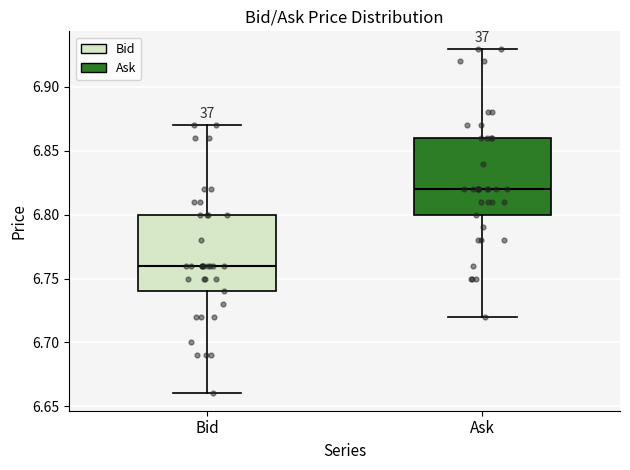

Where is the upper edge of the box for Bid on the y-axis? The values are not printed on the chart, so give them approximately, as read against the axis.

6.80